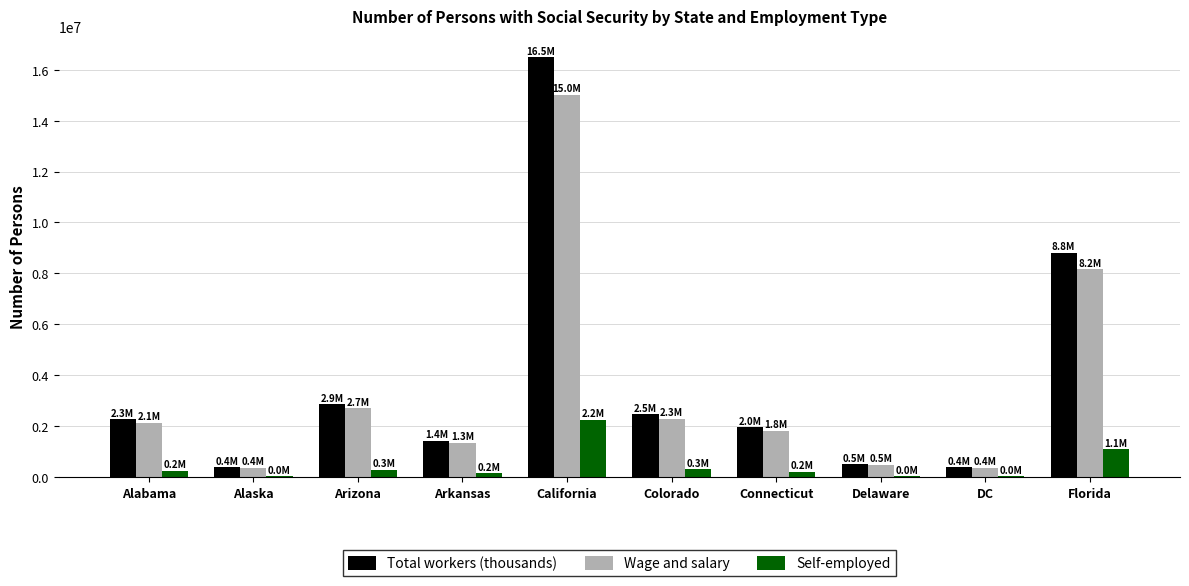

At which category is the sum across all series the highest?

California